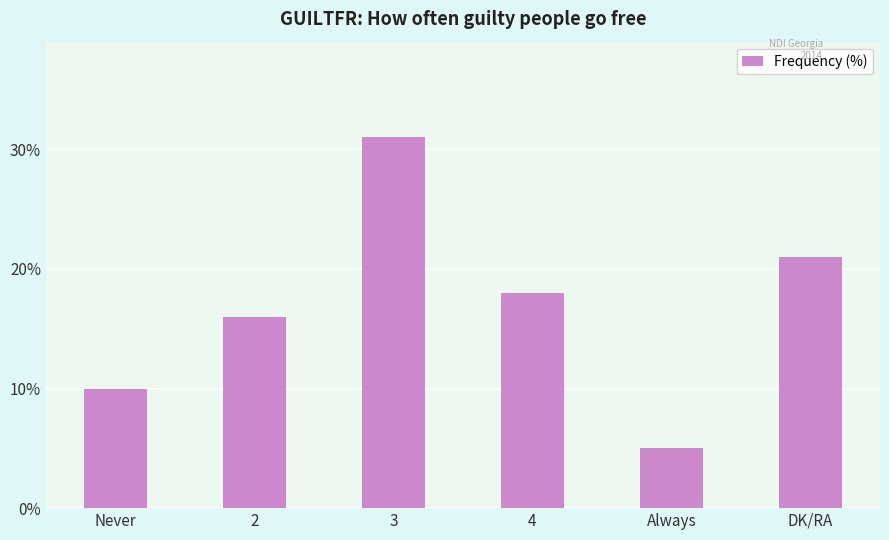

Between Always and DK/RA, which is larger?

DK/RA